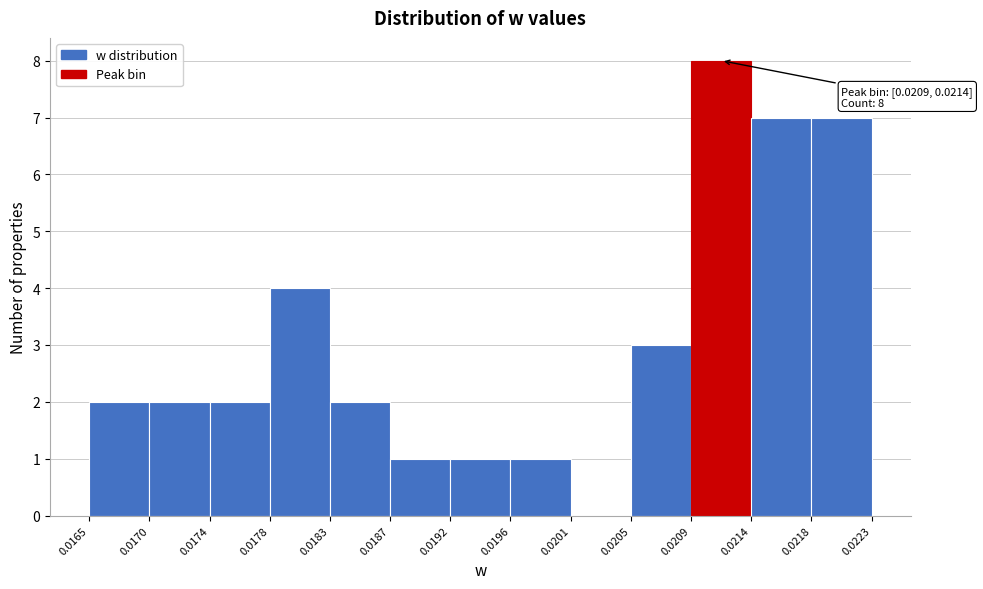

Which range on the x-axis has the tallest bar?

0.0209 to 0.0214